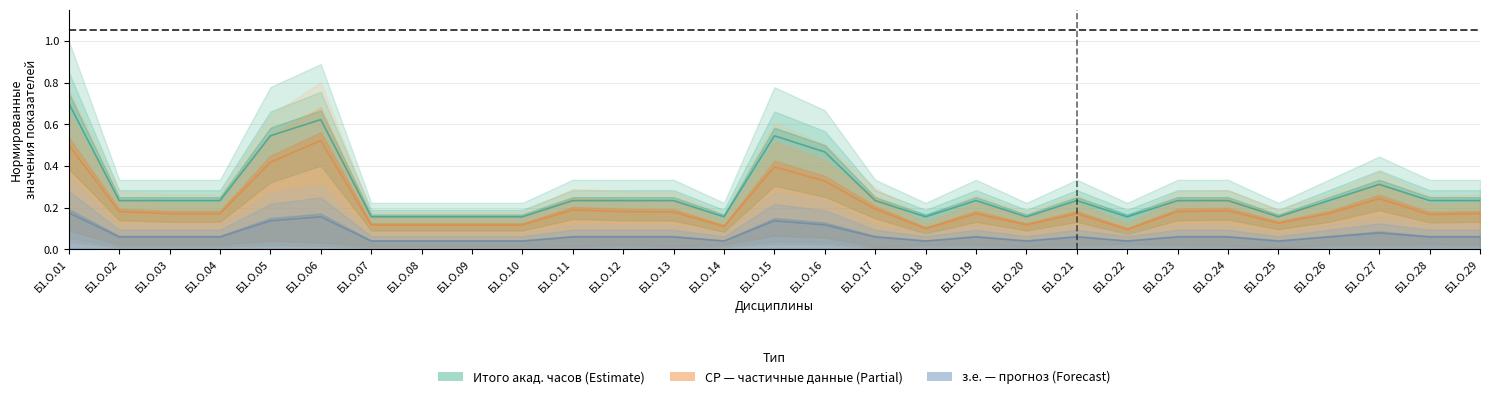

Reading left to right, what are all the values shown in this chart?

По плану (норм.): Б1.О.01=0.7	Б1.О.02=0.2	Б1.О.03=0.2	Б1.О.04=0.2	Б1.О.05=0.5	Б1.О.06=0.6	Б1.О.07=0.2	Б1.О.08=0.2	Б1.О.09=0.2	Б1.О.10=0.2	Б1.О.11=0.2	Б1.О.12=0.2	Б1.О.13=0.2	Б1.О.14=0.2	Б1.О.15=0.5	Б1.О.16=0.5	Б1.О.17=0.2	Б1.О.18=0.2	Б1.О.19=0.2	Б1.О.20=0.2	Б1.О.21=0.2	Б1.О.22=0.2	Б1.О.23=0.2	Б1.О.24=0.2	Б1.О.25=0.2	Б1.О.26=0.2	Б1.О.27=0.3	Б1.О.28=0.2	Б1.О.29=0.2
СР центр: Б1.О.01=0.5	Б1.О.02=0.2	Б1.О.03=0.2	Б1.О.04=0.2	Б1.О.05=0.4	Б1.О.06=0.5	Б1.О.07=0.1	Б1.О.08=0.1	Б1.О.09=0.1	Б1.О.10=0.1	Б1.О.11=0.2	Б1.О.12=0.2	Б1.О.13=0.2	Б1.О.14=0.1	Б1.О.15=0.4	Б1.О.16=0.3	Б1.О.17=0.2	Б1.О.18=0.1	Б1.О.19=0.2	Б1.О.20=0.1	Б1.О.21=0.2	Б1.О.22=0.1	Б1.О.23=0.2	Б1.О.24=0.2	Б1.О.25=0.1	Б1.О.26=0.2	Б1.О.27=0.2	Б1.О.28=0.2	Б1.О.29=0.2
з.е. центр: Б1.О.01=0.2	Б1.О.02=0.1	Б1.О.03=0.1	Б1.О.04=0.1	Б1.О.05=0.1	Б1.О.06=0.2	Б1.О.07=0.0	Б1.О.08=0.0	Б1.О.09=0.0	Б1.О.10=0.0	Б1.О.11=0.1	Б1.О.12=0.1	Б1.О.13=0.1	Б1.О.14=0.0	Б1.О.15=0.1	Б1.О.16=0.1	Б1.О.17=0.1	Б1.О.18=0.0	Б1.О.19=0.1	Б1.О.20=0.0	Б1.О.21=0.1	Б1.О.22=0.0	Б1.О.23=0.1	Б1.О.24=0.1	Б1.О.25=0.0	Б1.О.26=0.1	Б1.О.27=0.1	Б1.О.28=0.1	Б1.О.29=0.1